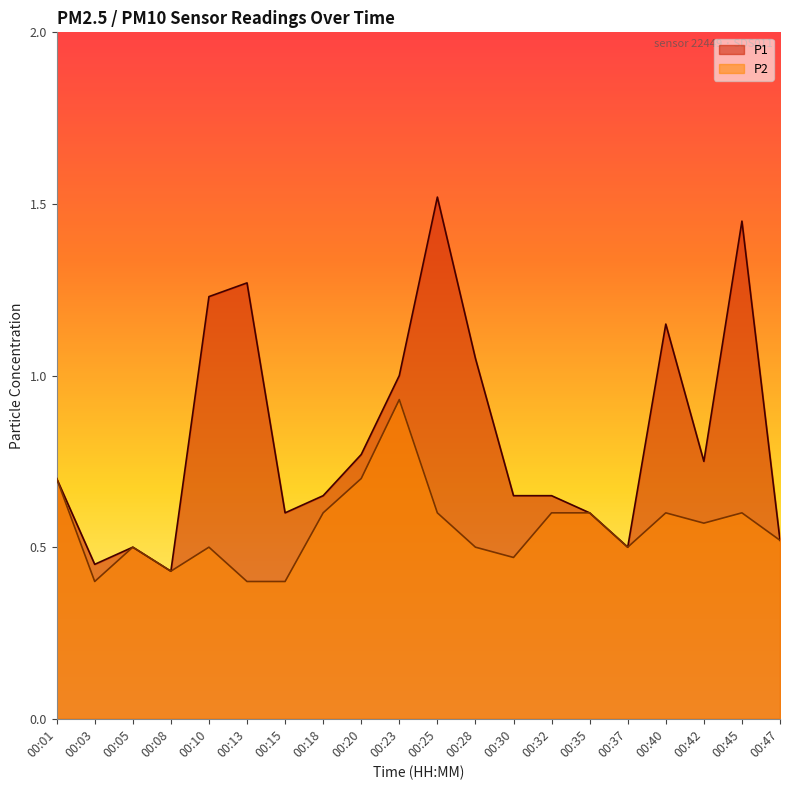

How many data points does each series have?

20